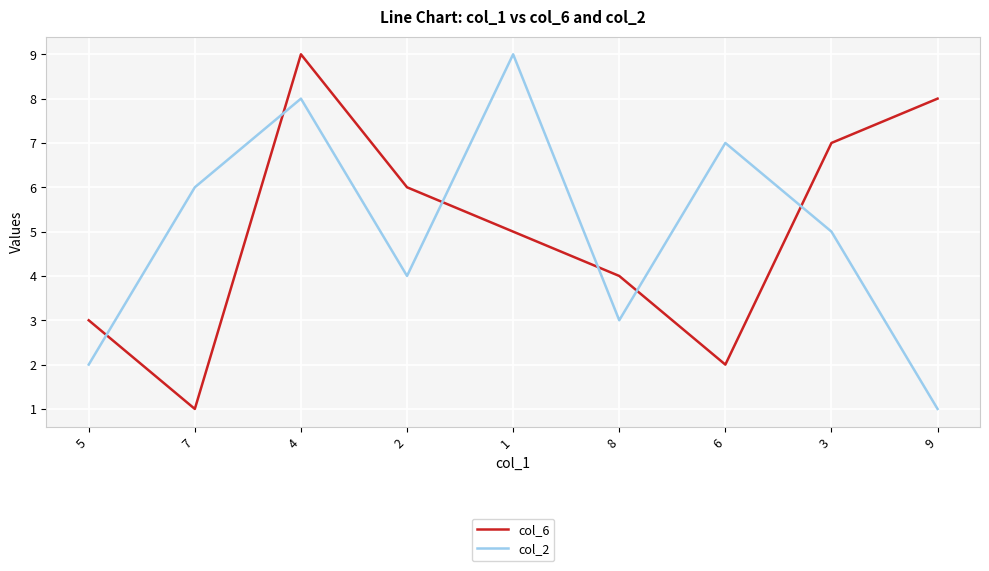

How many intersections are there between col_6 and col_2?

6